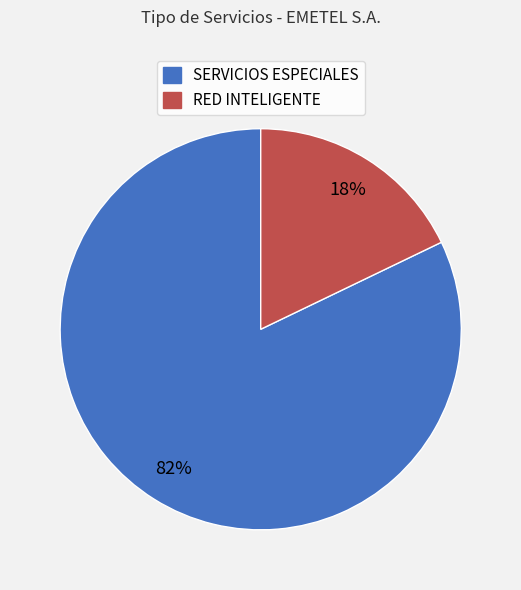

Which category has the smallest portion of the pie?

RED INTELIGENTE